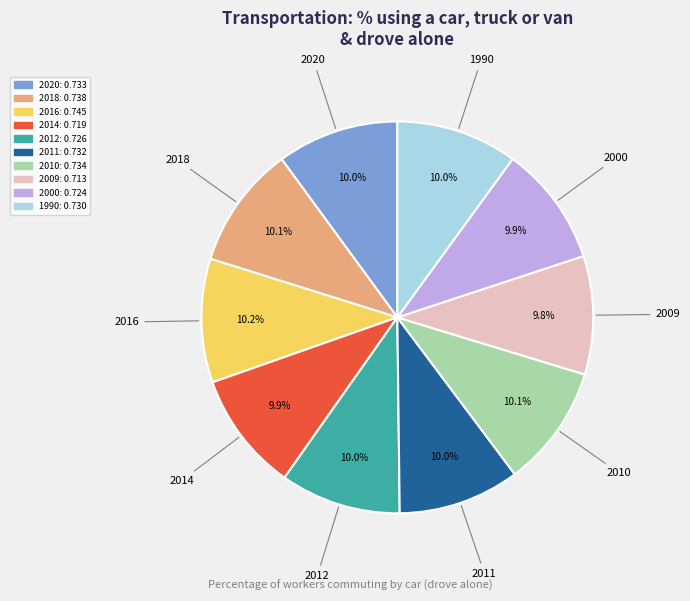

To the nearest percent, what portion does 2020 represent?

10%